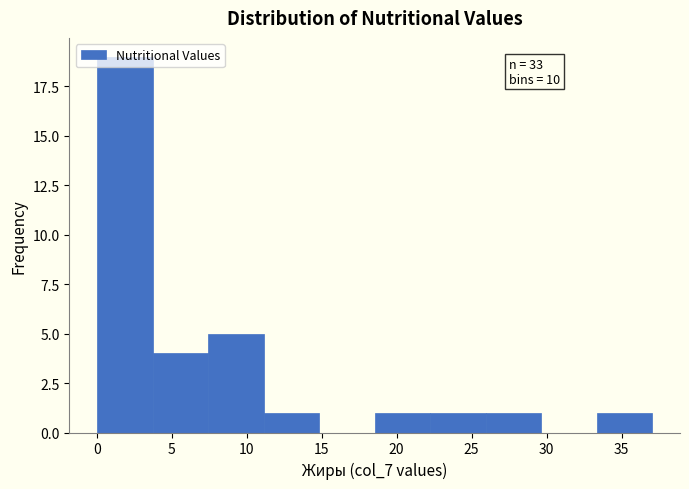

Which range on the x-axis has the tallest bar?

0.0 to 3.5